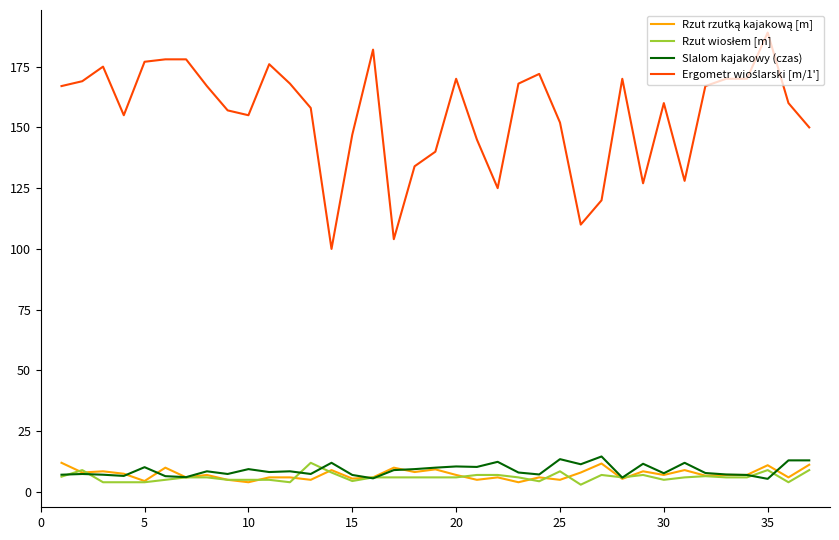

Does the chart display data point markers on the line(s)?

No